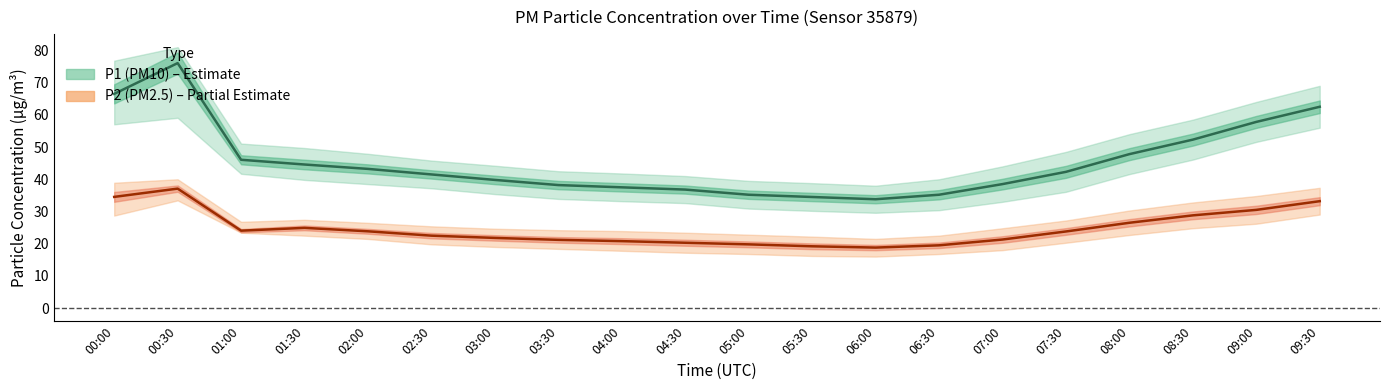

At which label does P1 (PM10) first exceed 42?

00:00